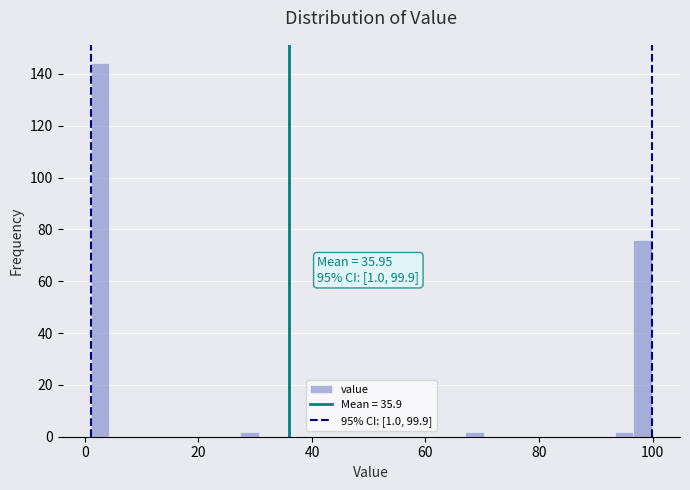

Read against the x-axis, roughly where is the centre of the tallest bar?

2